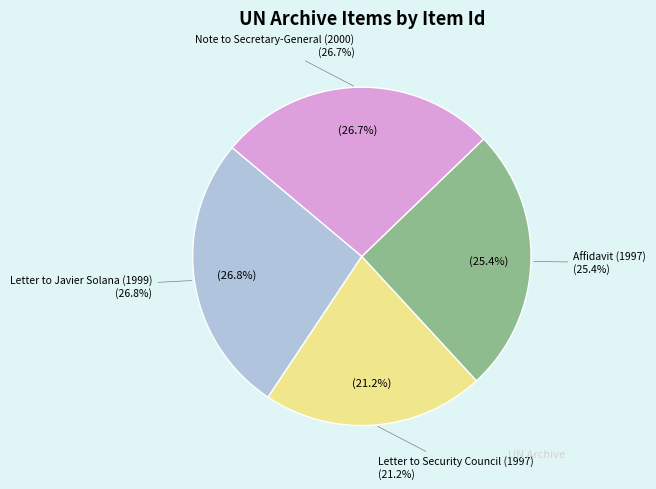

What portion of the pie excludes Letter to Security Council (1997)?

78.8%